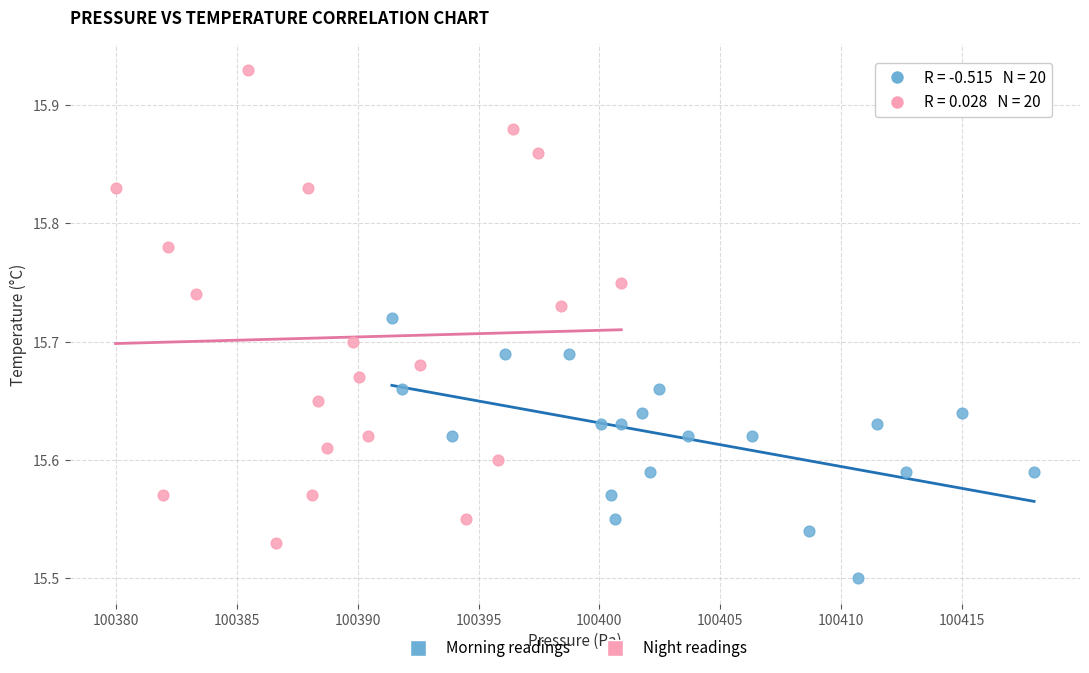

Which series contains the highest Y value?

Night readings